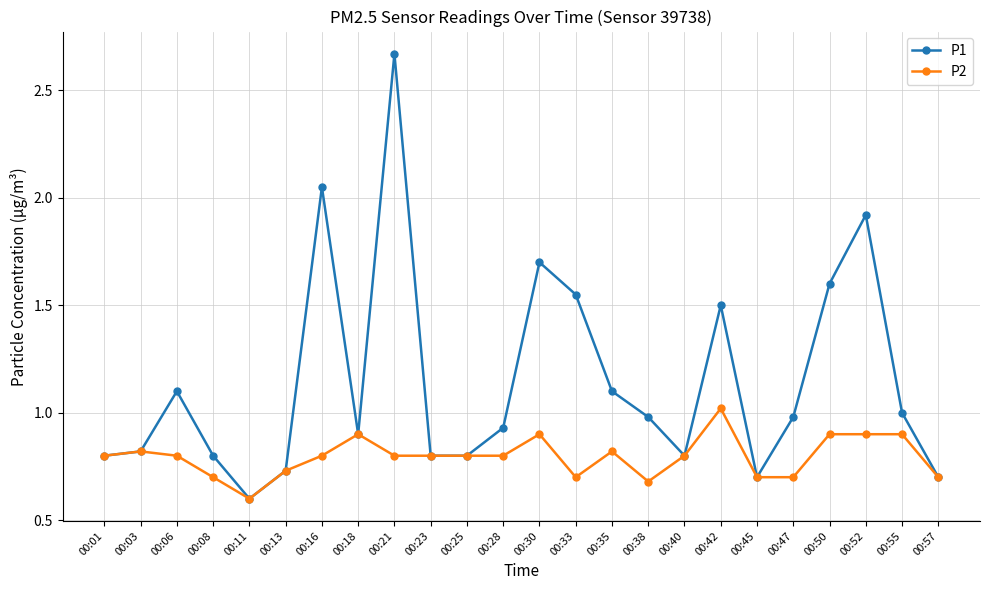

How many lines are shown in the chart?

2